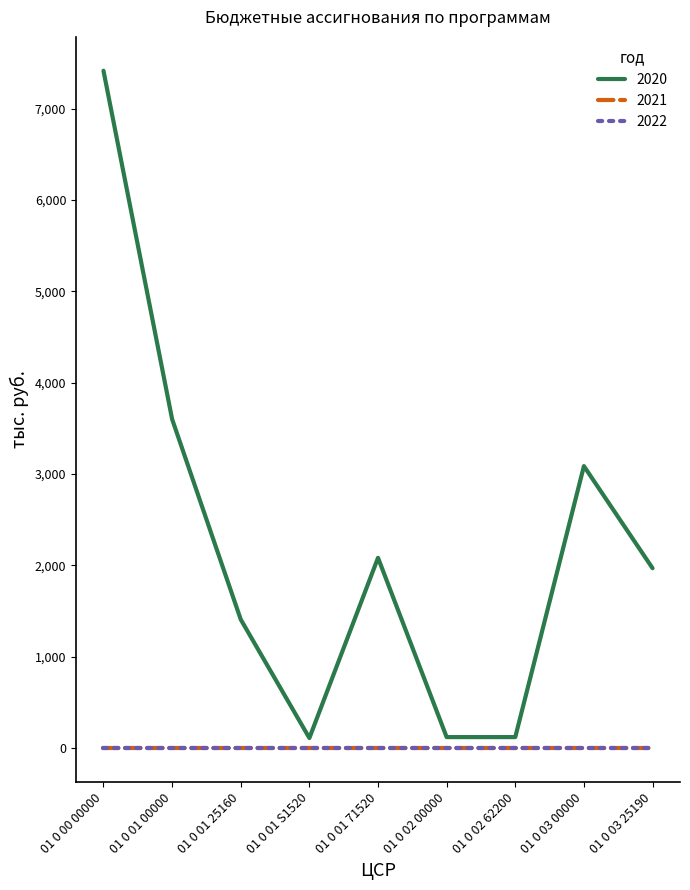

The 2022 series shows 0.0 at 01 0 03 25190. True or false?

True